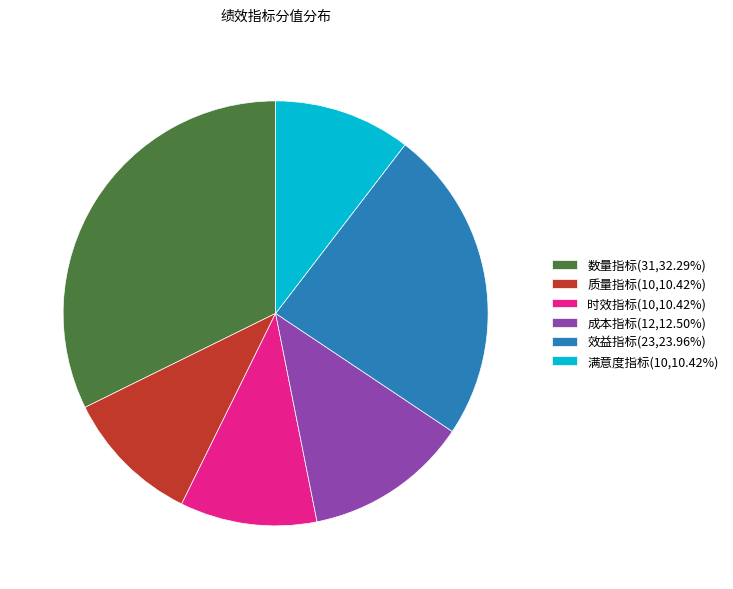

True or false: 数量指标 accounts for 32% of the total.

True